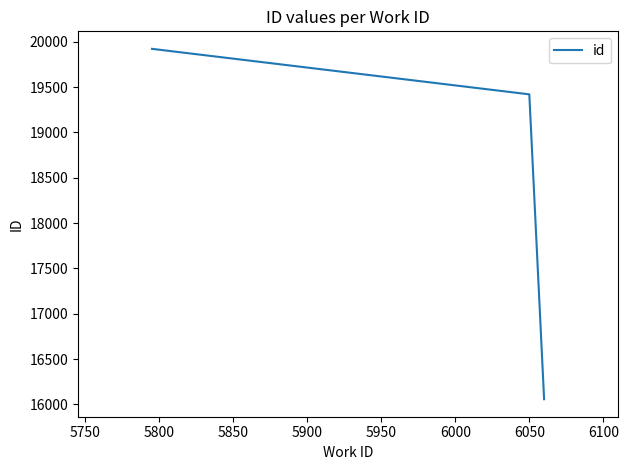

What is the average value?

18467